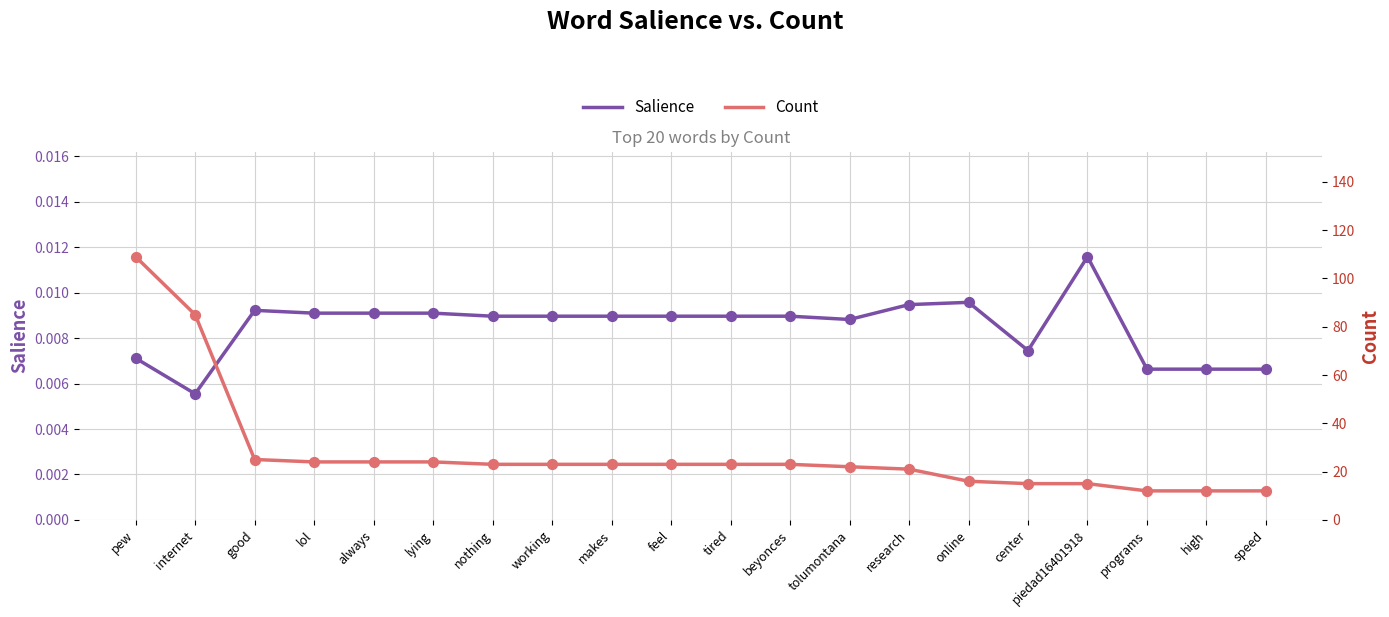

Which series has the largest total across all categories?

Count (scaled)